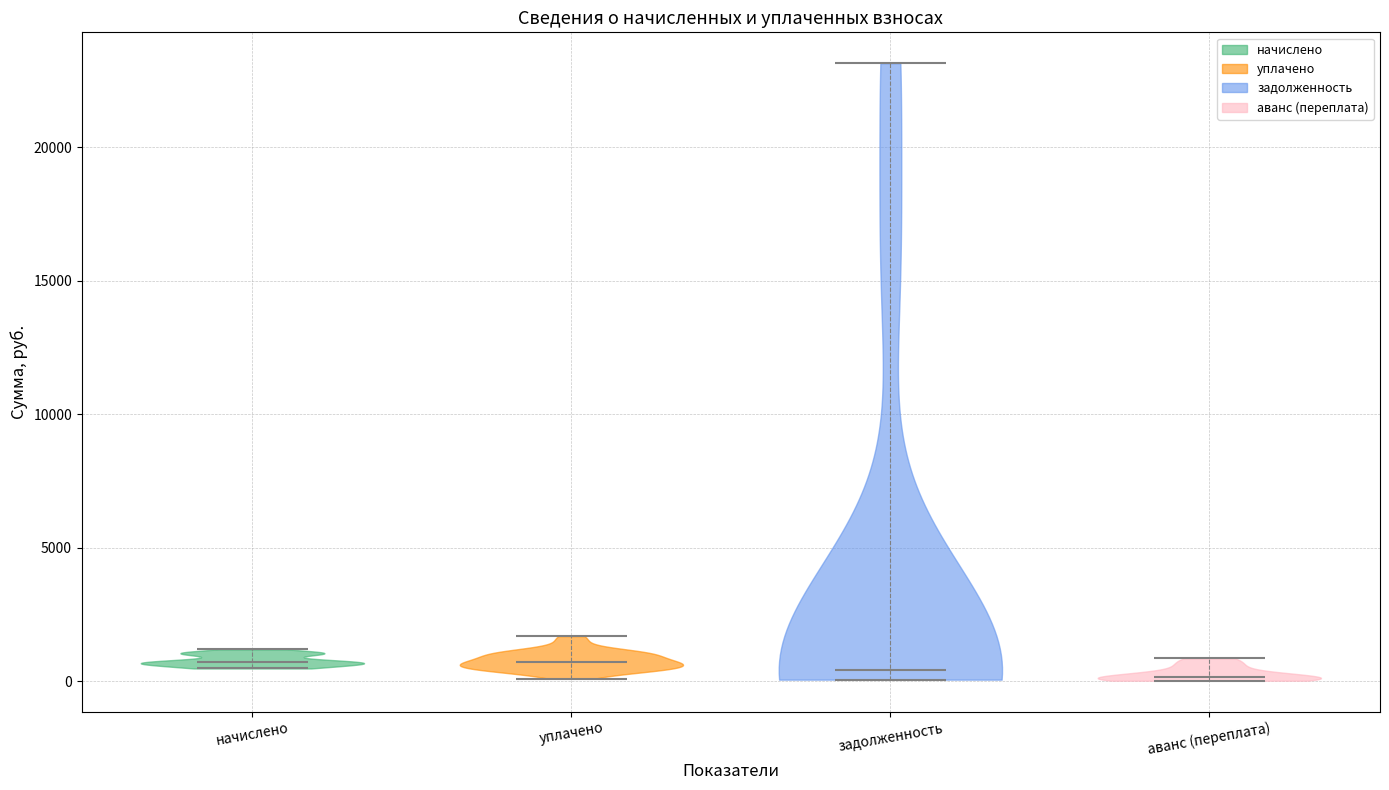

What is the lowest point the violin for аванс (переплата) reaches on the y-axis? The values are not printed on the chart, so give them approximately, as read against the axis.

0